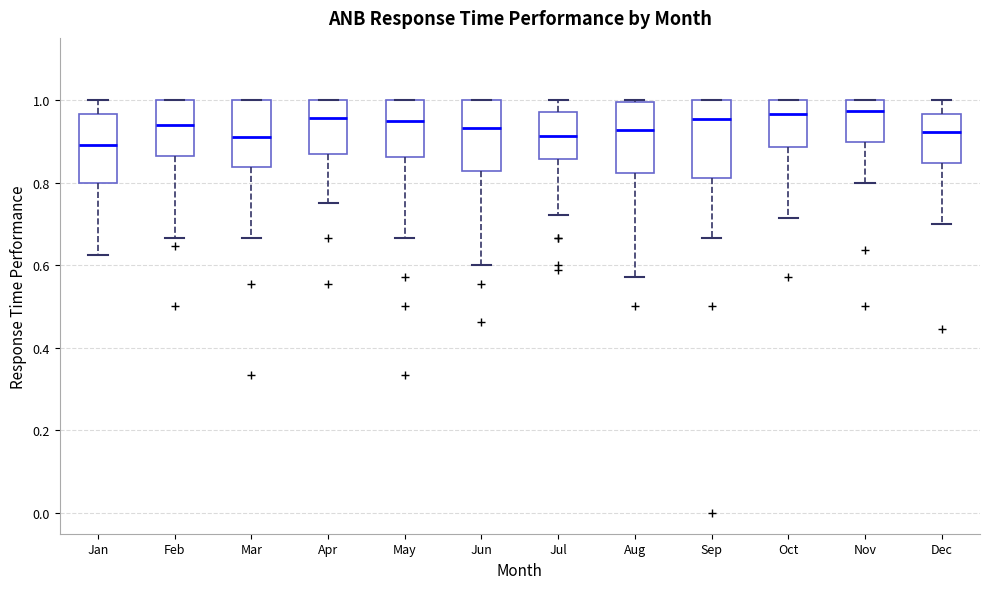

Reading left to right, read every box against the y-axis: the position of its median line, the range the box covers, and the ends of its whiskers. The values are not printed on the chart, so give them approximately, as read against the axis.

Jan: median 0.90, box 0.80 to 0.96, whiskers 0.62 to 1.00
Feb: median 0.94, box 0.86 to 1.00, whiskers 0.66 to 1.00
Mar: median 0.92, box 0.84 to 1.00, whiskers 0.66 to 1.00
Apr: median 0.96, box 0.86 to 1.00, whiskers 0.76 to 1.00
May: median 0.94, box 0.86 to 1.00, whiskers 0.66 to 1.00
Jun: median 0.94, box 0.82 to 1.00, whiskers 0.60 to 1.00
Jul: median 0.92, box 0.86 to 0.96, whiskers 0.72 to 1.00
Aug: median 0.92, box 0.82 to 1.00, whiskers 0.58 to 1.00
Sep: median 0.96, box 0.82 to 1.00, whiskers 0.66 to 1.00
Oct: median 0.96, box 0.88 to 1.00, whiskers 0.72 to 1.00
Nov: median 0.98, box 0.90 to 1.00, whiskers 0.80 to 1.00
Dec: median 0.92, box 0.84 to 0.96, whiskers 0.70 to 1.00